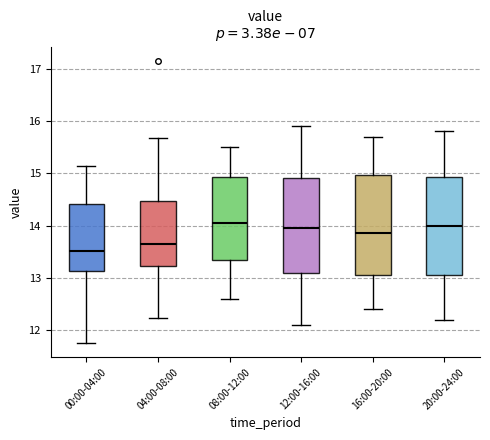

Reading left to right, read every box against the y-axis: the position of its median line, the range the box covers, and the ends of its whiskers. The values are not printed on the chart, so give them approximately, as read against the axis.

00:00-04:00: median 13.5, box 13.1 to 14.4, whiskers 11.8 to 15.1
04:00-08:00: median 13.6, box 13.2 to 14.5, whiskers 12.2 to 15.7
08:00-12:00: median 14.1, box 13.4 to 14.9, whiskers 12.6 to 15.5
12:00-16:00: median 14.0, box 13.1 to 14.9, whiskers 12.1 to 15.9
16:00-20:00: median 13.9, box 13.1 to 15.0, whiskers 12.4 to 15.7
20:00-24:00: median 14.0, box 13.1 to 14.9, whiskers 12.2 to 15.8